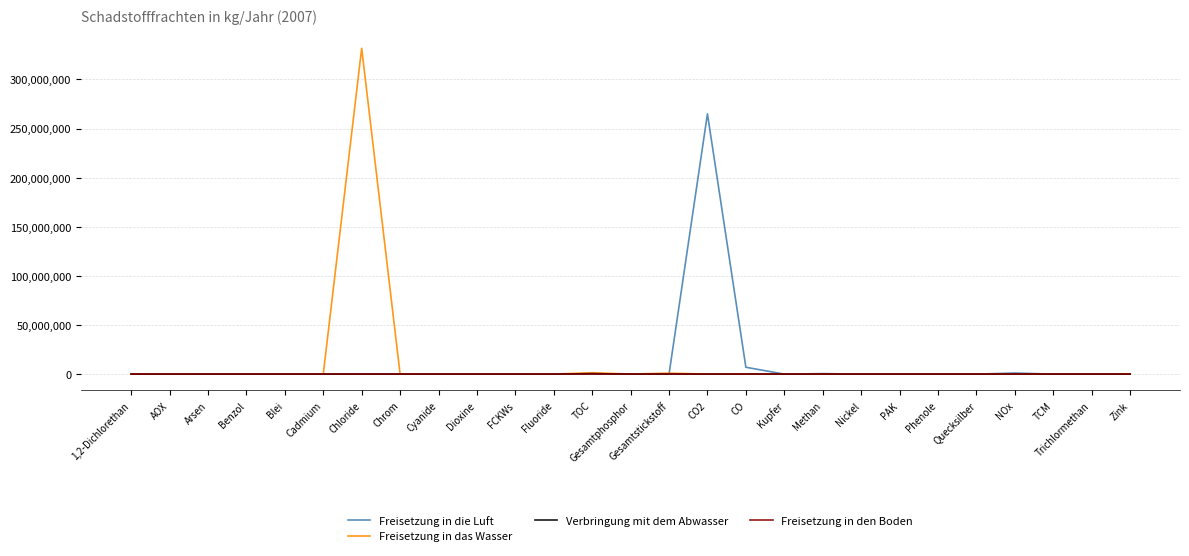

True or false: Freisetzung in das Wasser has a value of -126532877 at FCKWs.

False